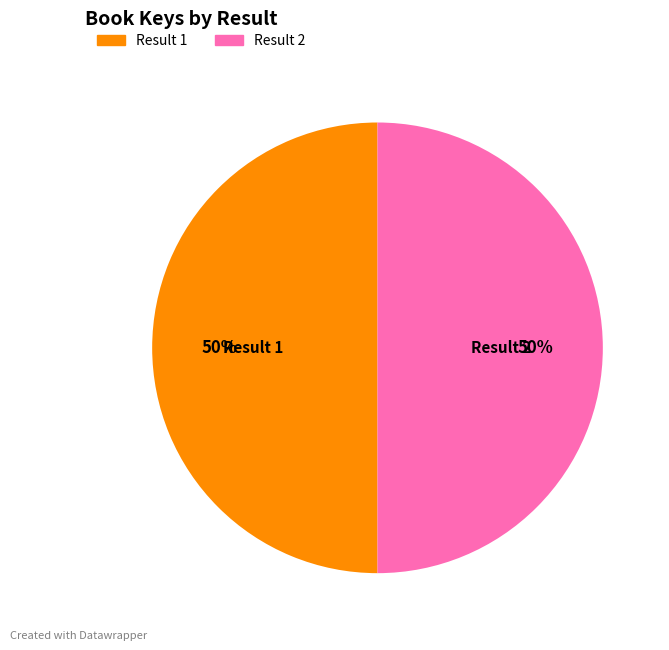

The Result 2 slice represents 60% of the pie. True or false?

False